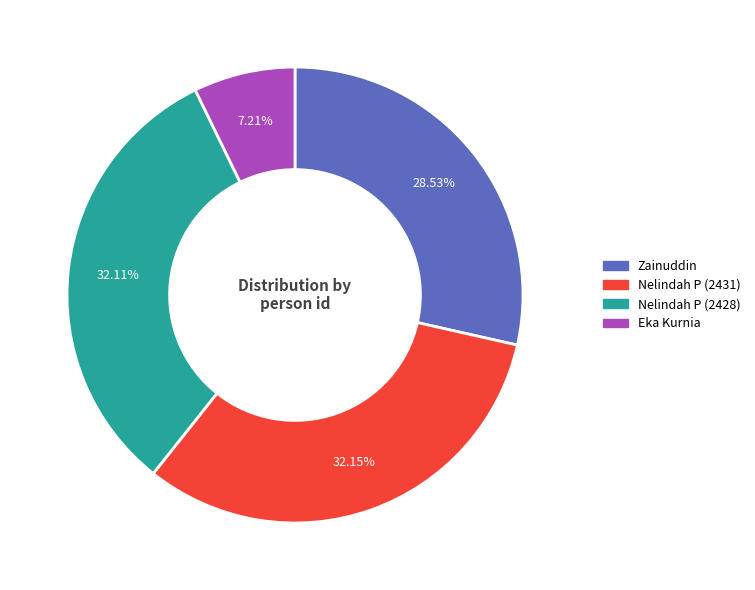

To the nearest percent, what percentage of the pie is Zainuddin?

29%